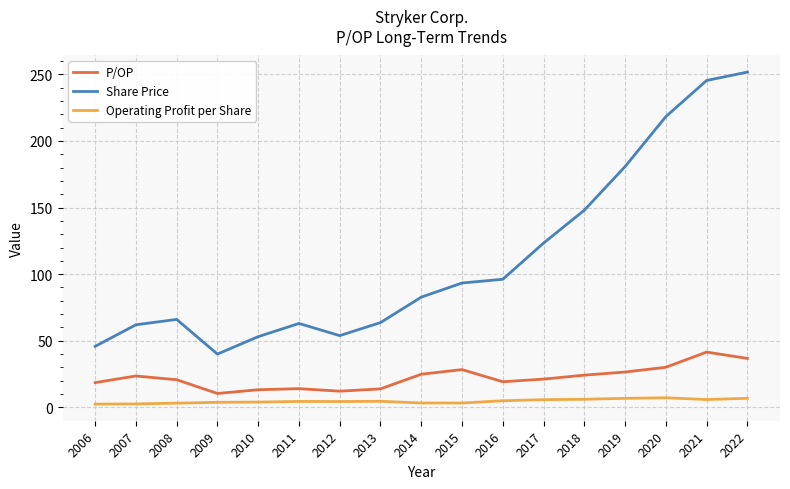

At how many categories does at least one series exceed 228?

2